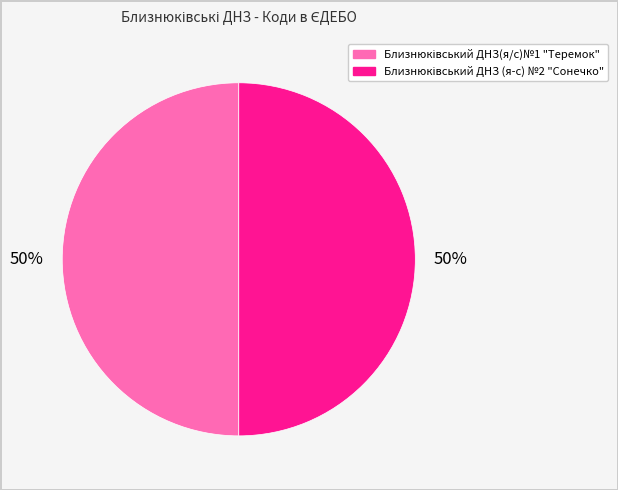

To the nearest percent, what is the average slice percentage?

50%